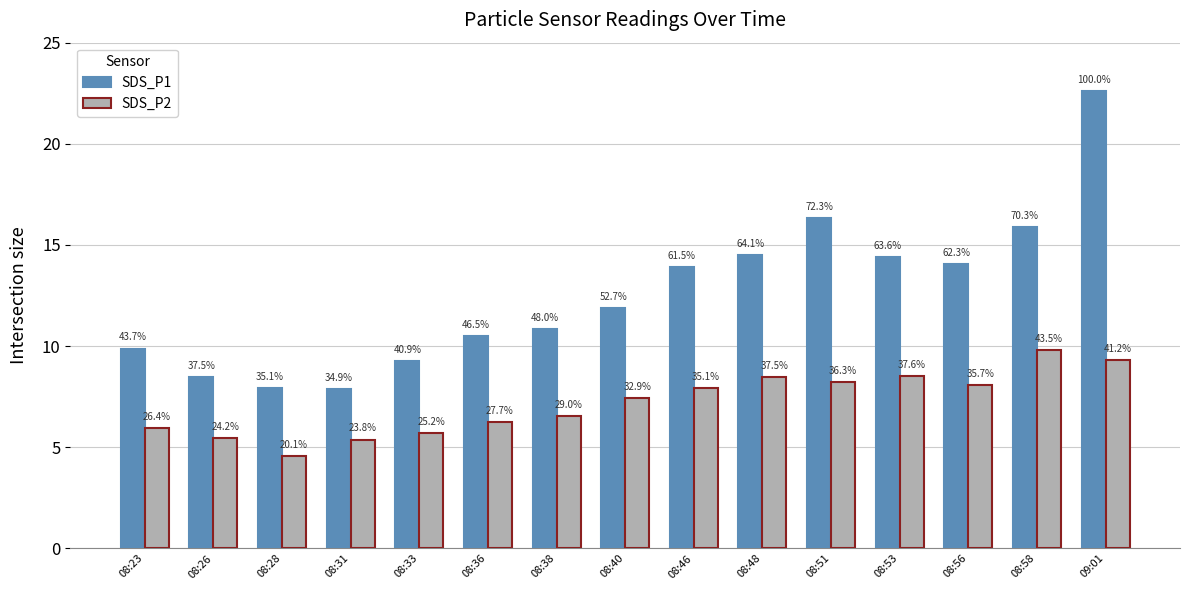

Reading left to right, extract all data points from this chart.

SDS_P1: 9.9	8.5	7.9	7.9	9.2	10.5	10.8	11.9	13.9	14.5	16.4	14.4	14.1	15.9	22.6
SDS_P2: 6.0	5.5	4.5	5.4	5.7	6.2	6.5	7.4	7.9	8.5	8.2	8.5	8.1	9.8	9.3